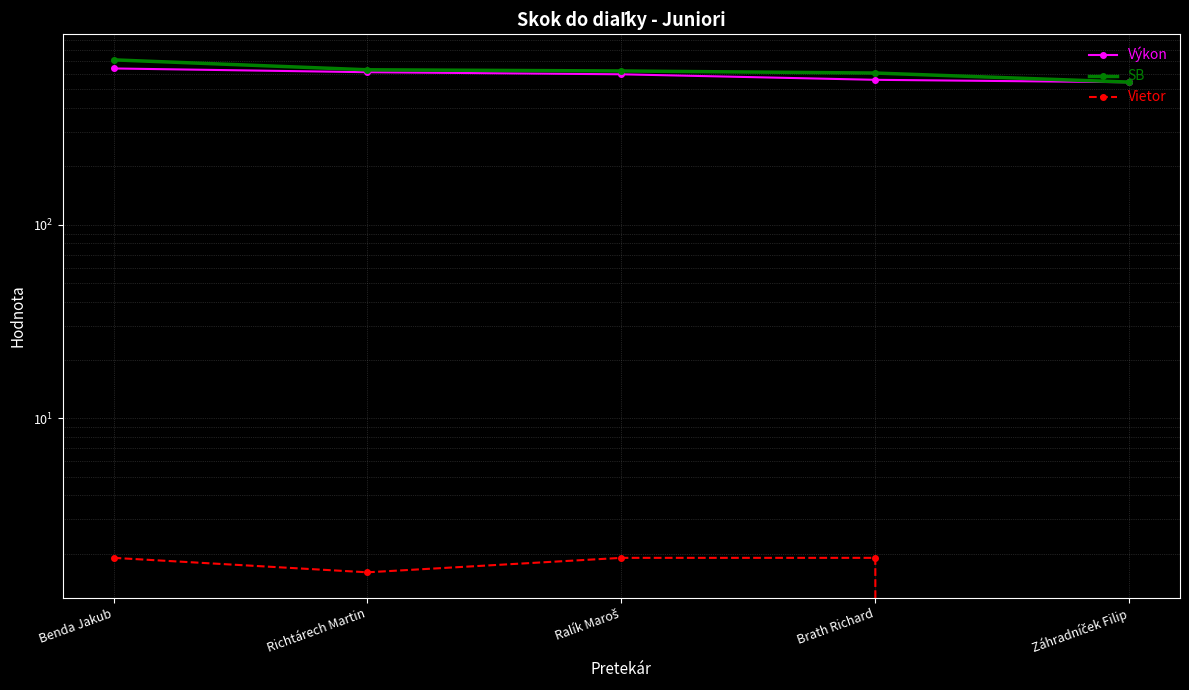

Which series has the largest total across all categories?

SB